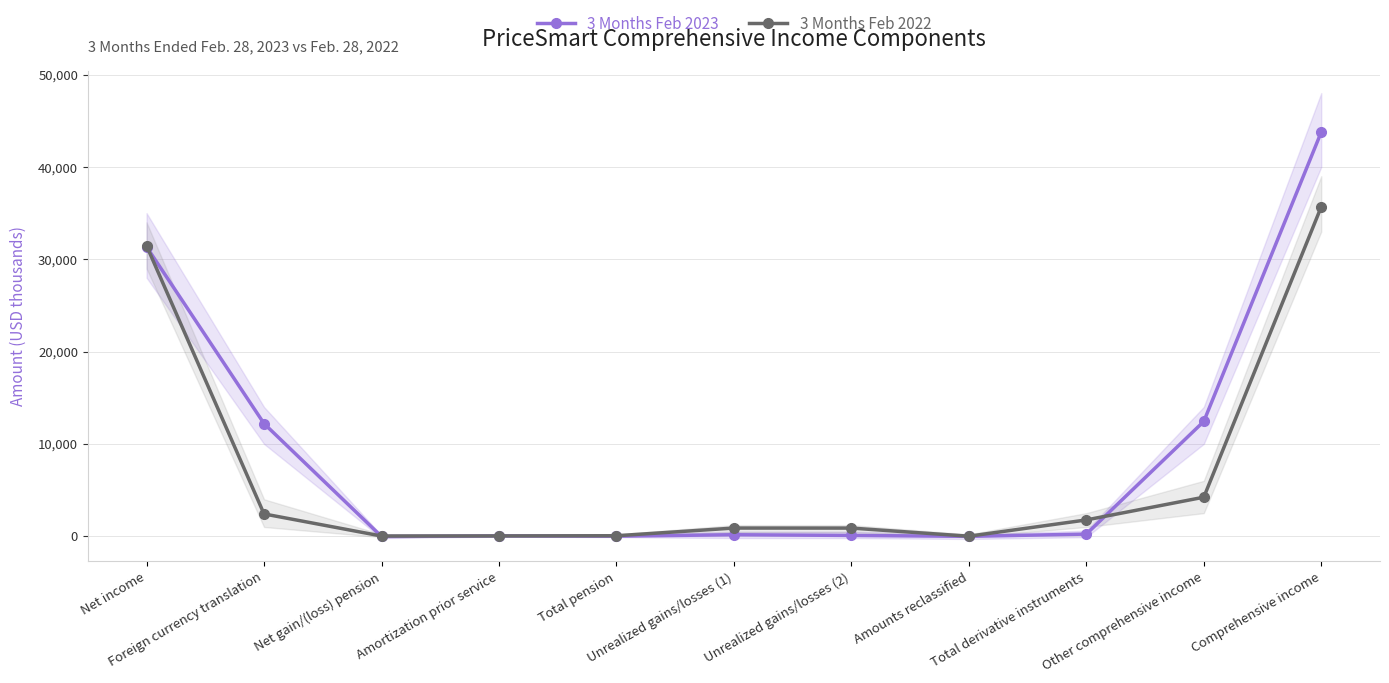

Which series ends up on top after the final intersection of 3 Months Feb 2023 and 3 Months Feb 2022?

3 Months Feb 2023